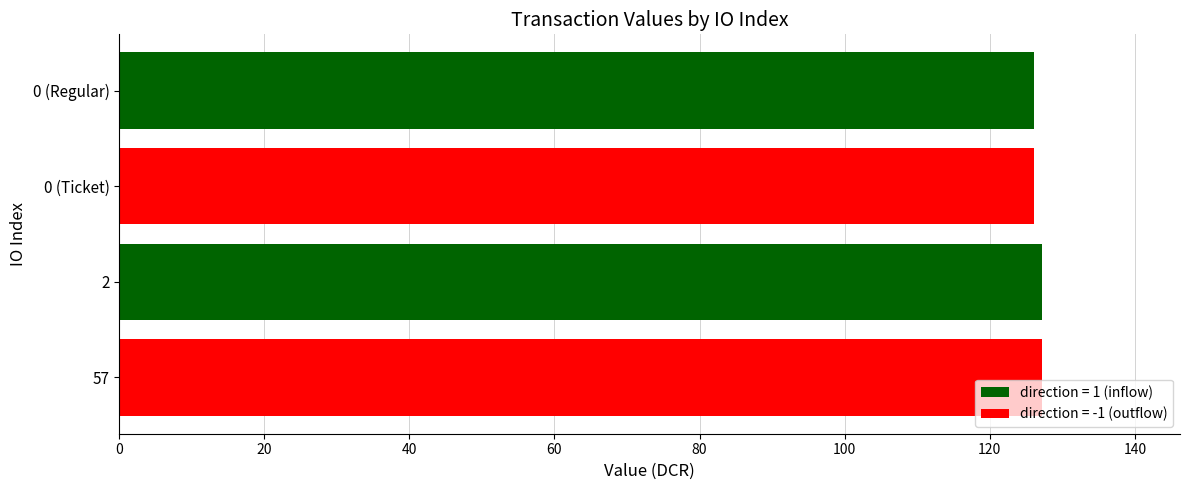

What is the sum of the values at 0 (Regular) and 57?

253.3